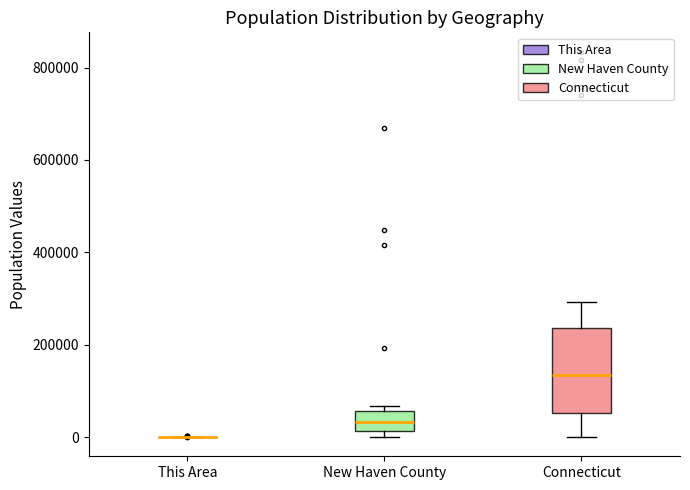

Reading left to right, transcribe this box plot: for each box, give where its median line is, the range the box spans, and where its two whiskers end, as read against the y-axis. The values are not printed on the chart, so give them approximately, as read against the axis.

This Area: box collapsed to a line at 0, whiskers 0 to 0
New Haven County: median 40000, box 20000 to 60000, whiskers 0 to 60000 (just above the box's upper edge)
Connecticut: median 140000, box 60000 to 240000, whiskers 0 to 300000